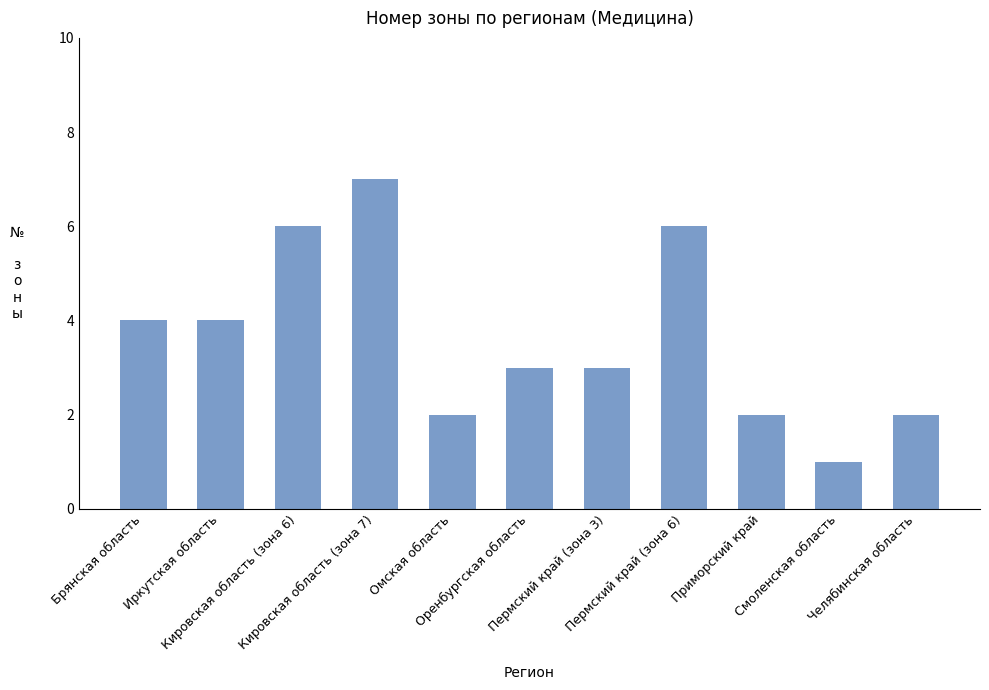

What is the change in value from Брянская область to Челябинская область?

-2